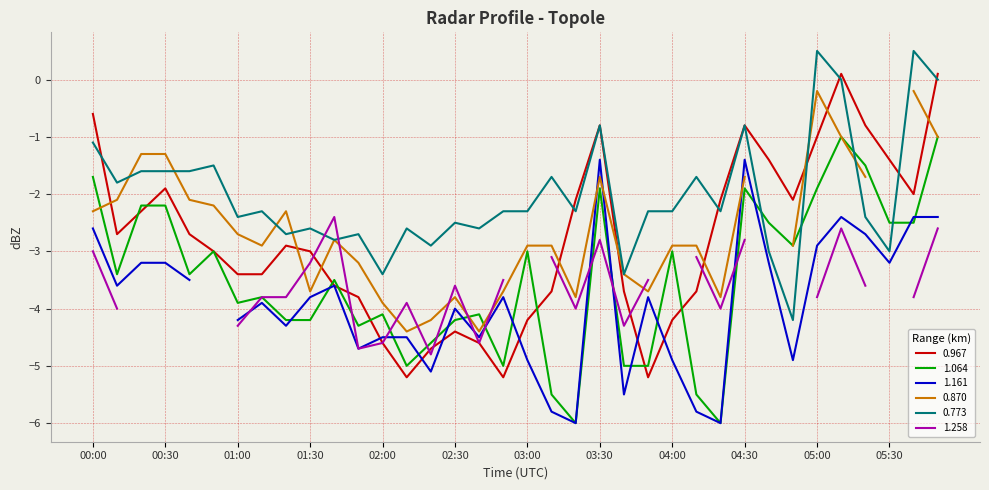

In 0.967, how many points are higher than both neighbors (excluding endpoints)?

6